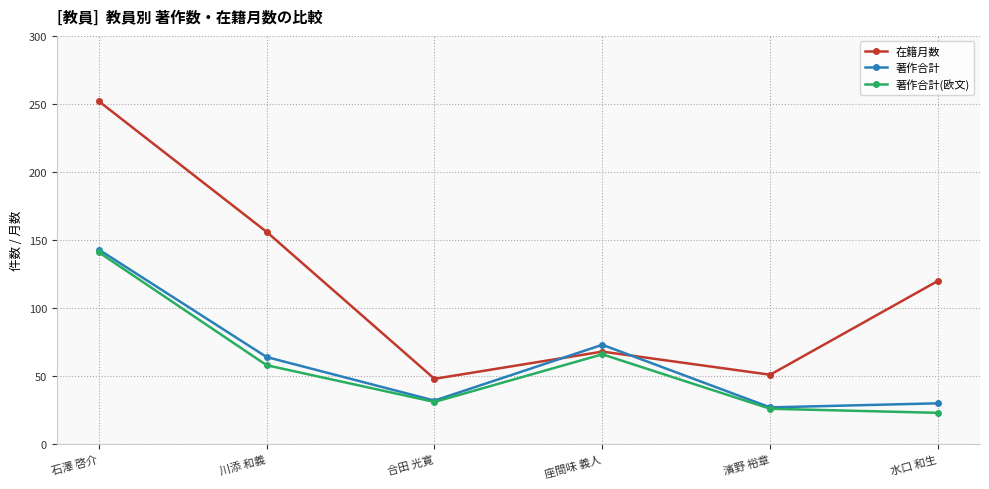

What position from the left is 濱野 裕章?

5